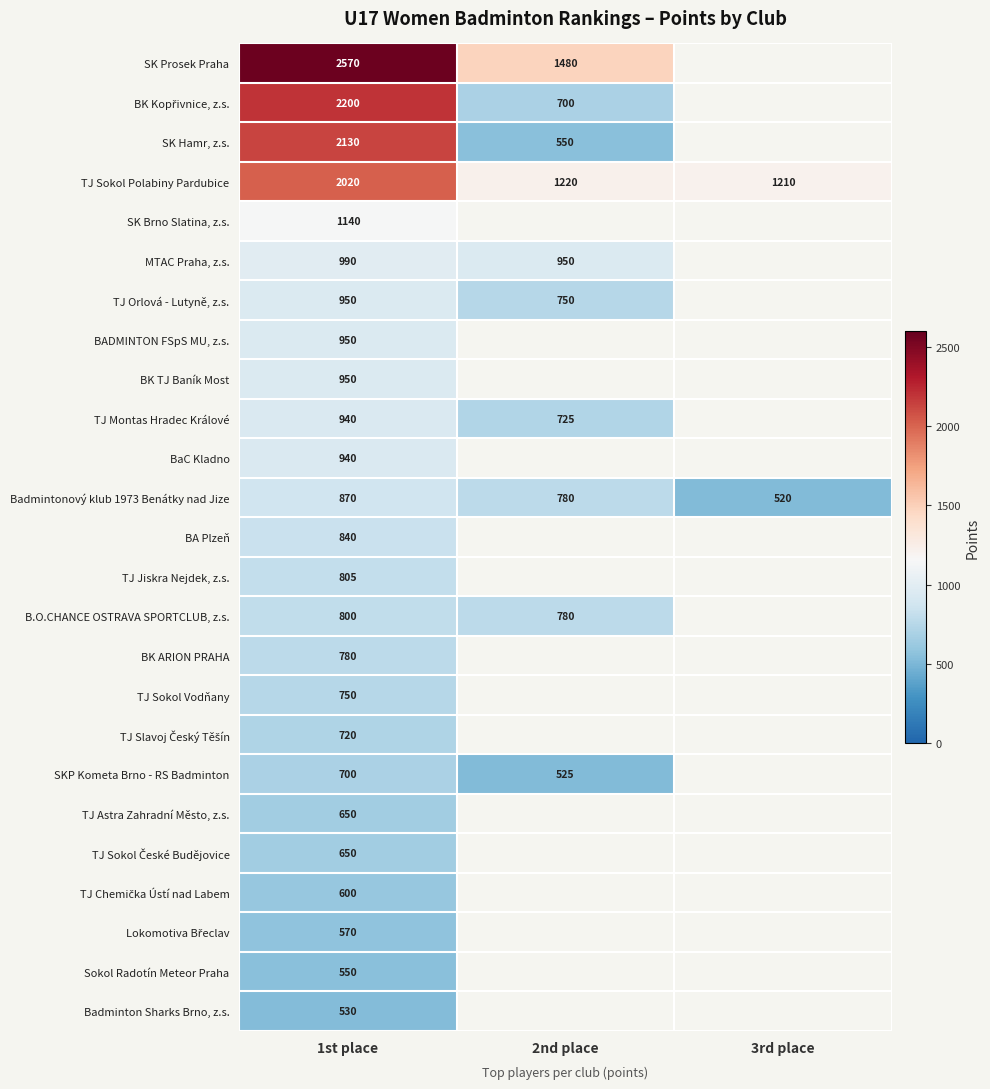

The value of TJ Orlová - Lutyně, z.s. at 2nd place is 1198.0. True or false?

False